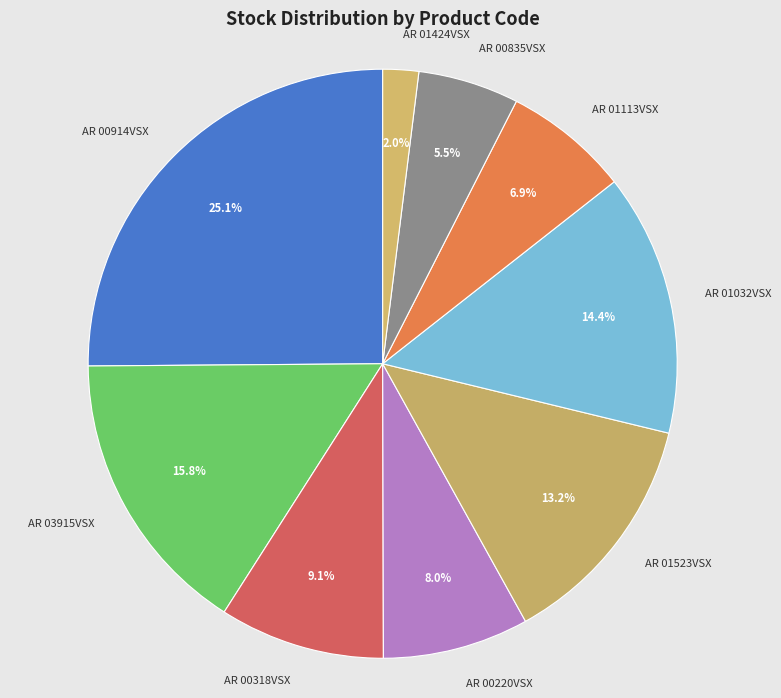

To the nearest percent, what is the average slice percentage?

11%